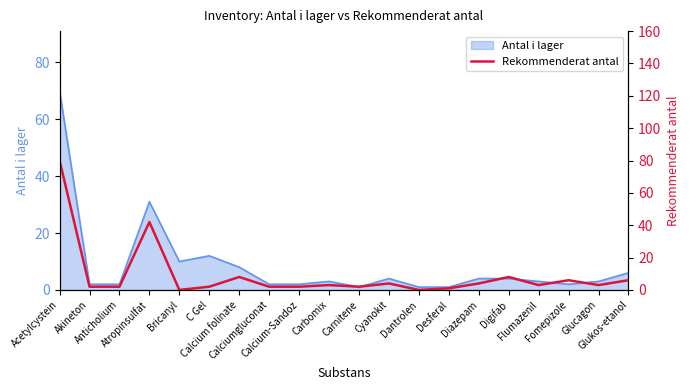

What is the label of the 17th point from the left?

Flumazenil